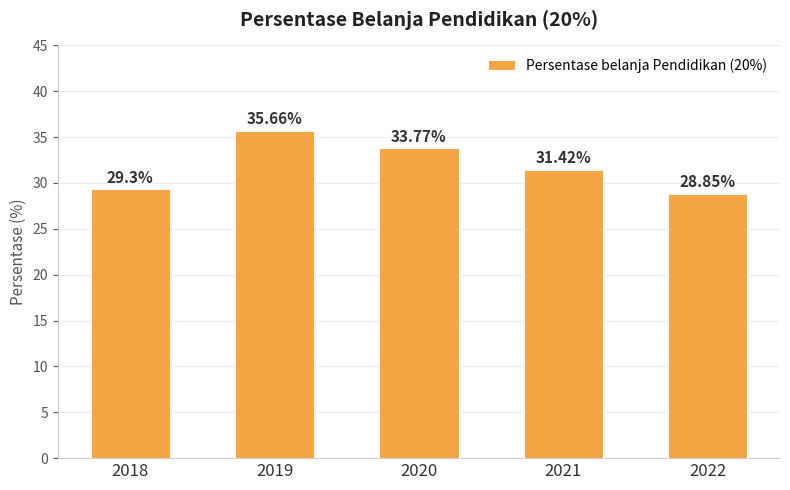

Rank the categories by value from lowest to highest.

2022, 2018, 2021, 2020, 2019